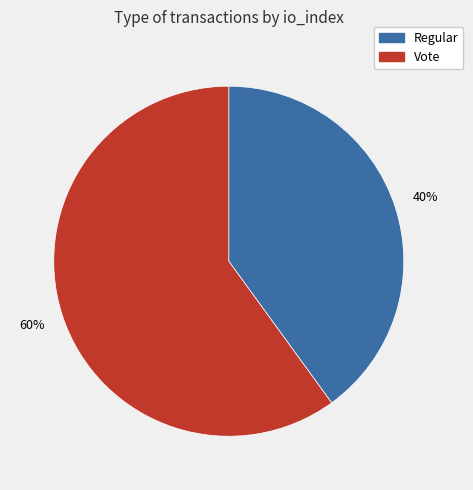

Does Regular represent more than half of the total?

No